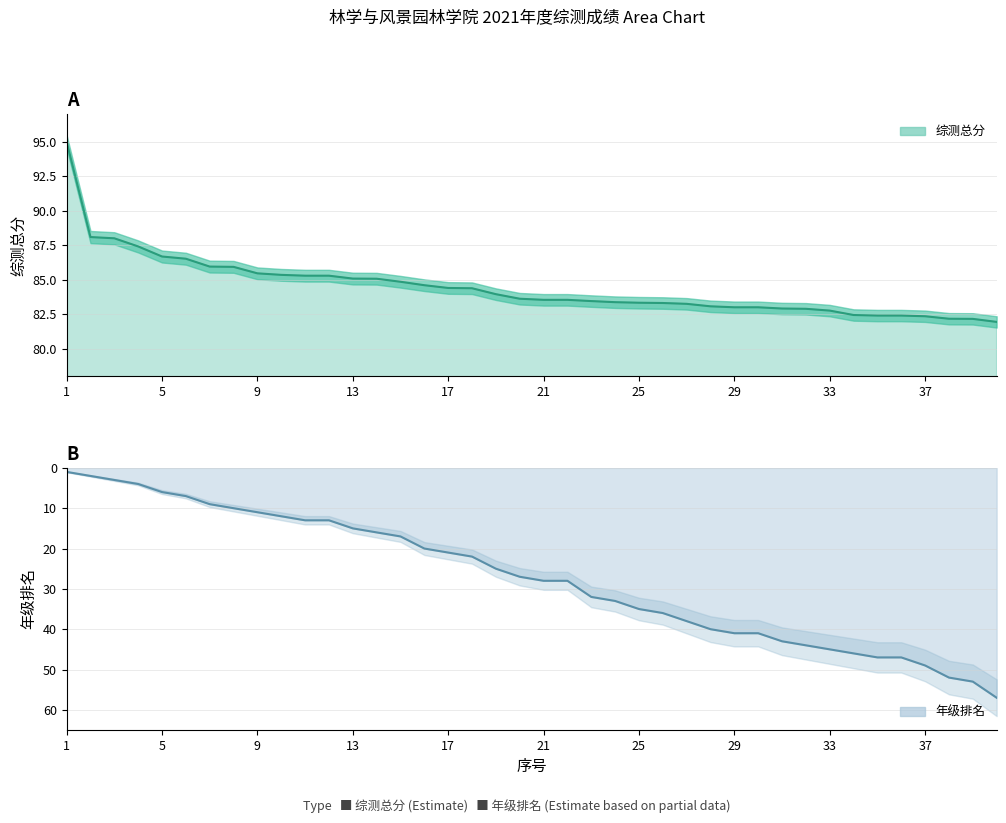

How many lines are shown in the chart?

2